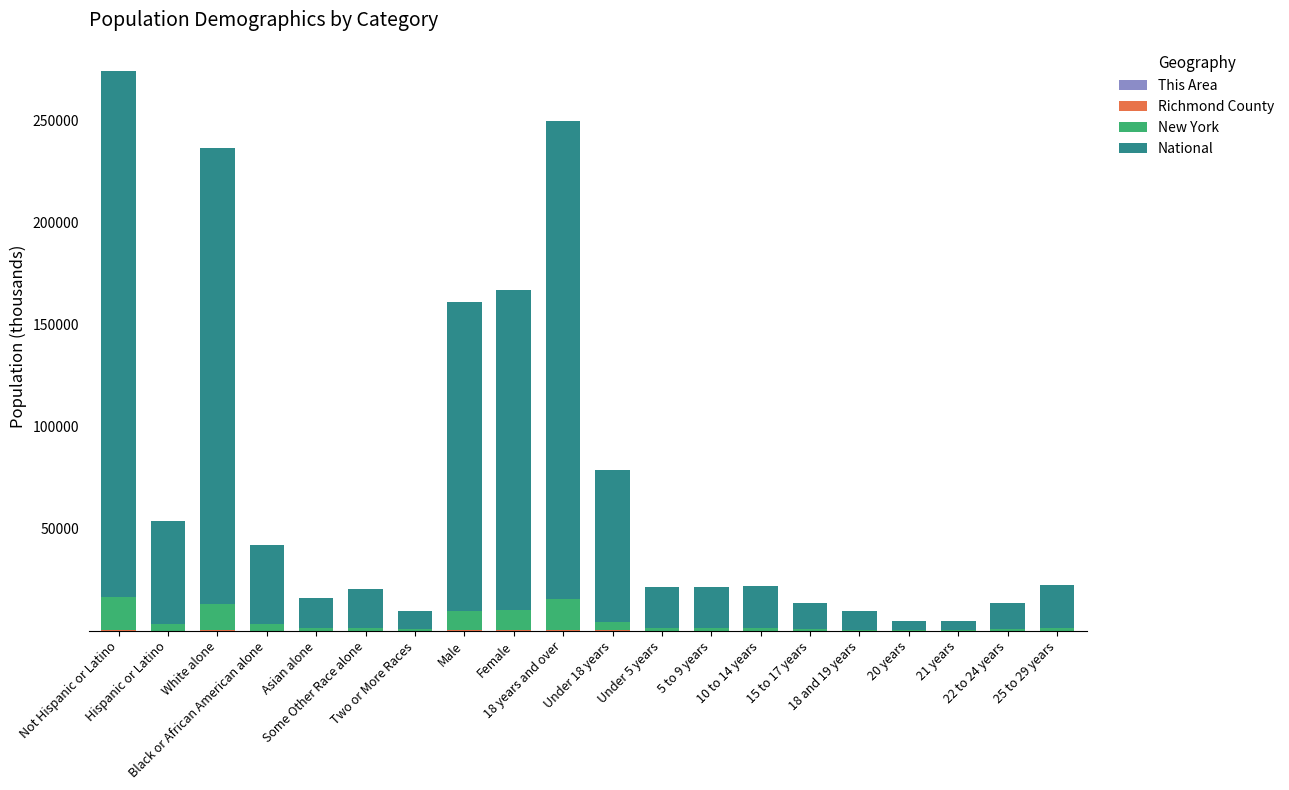

Count the number of data series in this chart.

4